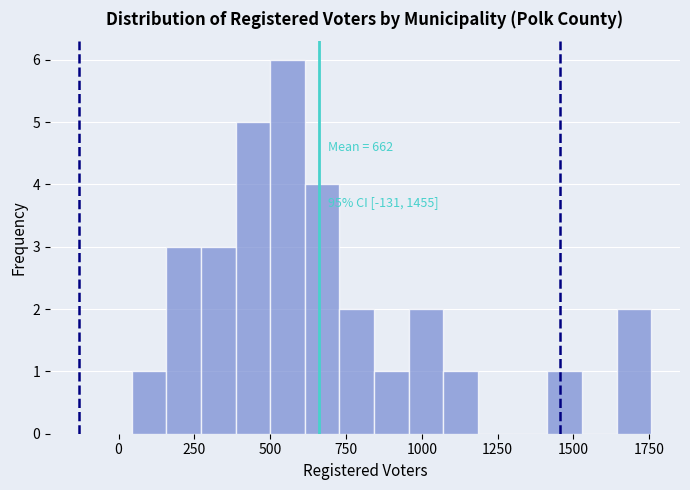

Around what value on the x-axis is the tallest bar? Give the approximate position of its centre, as read against the axis.

550